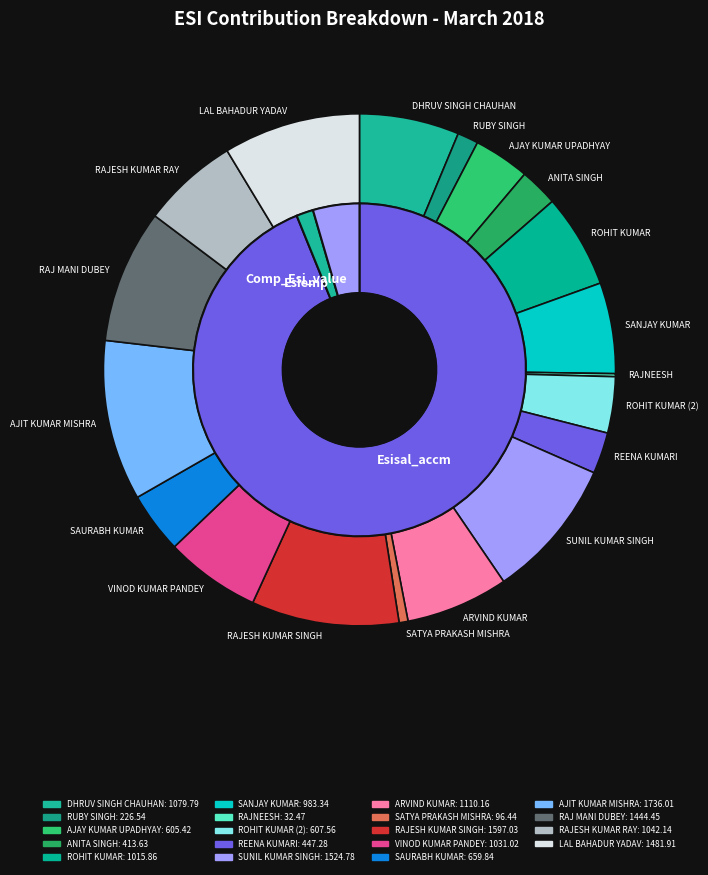

Is there any slice that represents more than half of the pie?

No